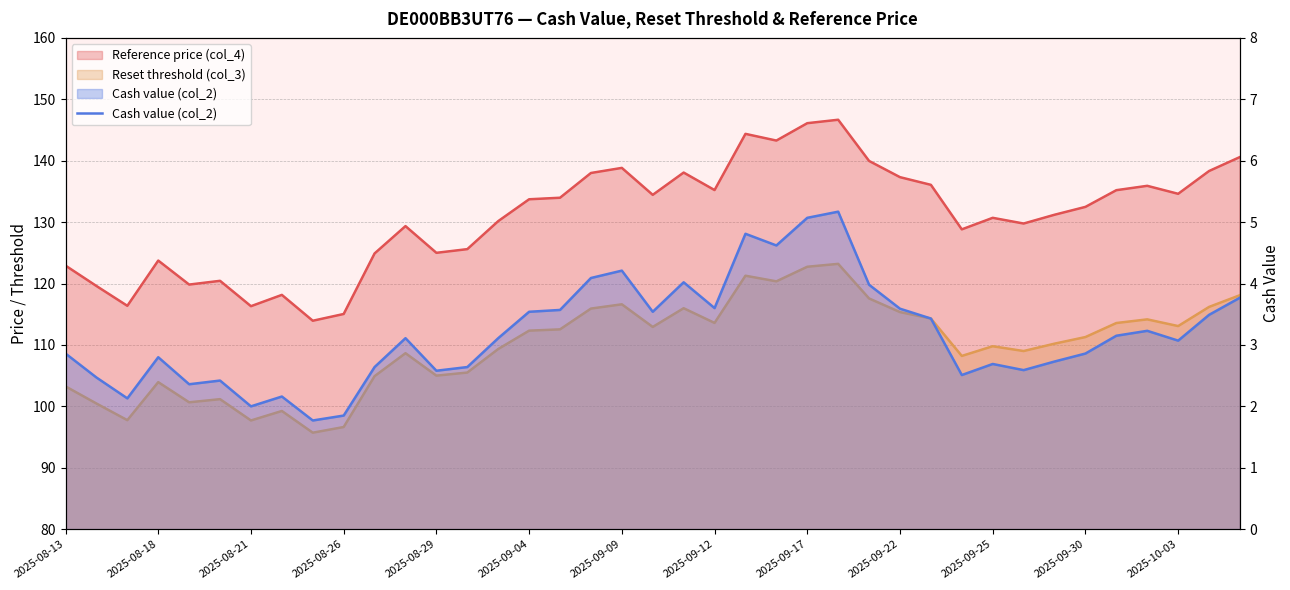

What is the sum of the values at 22 and 28?

8.2